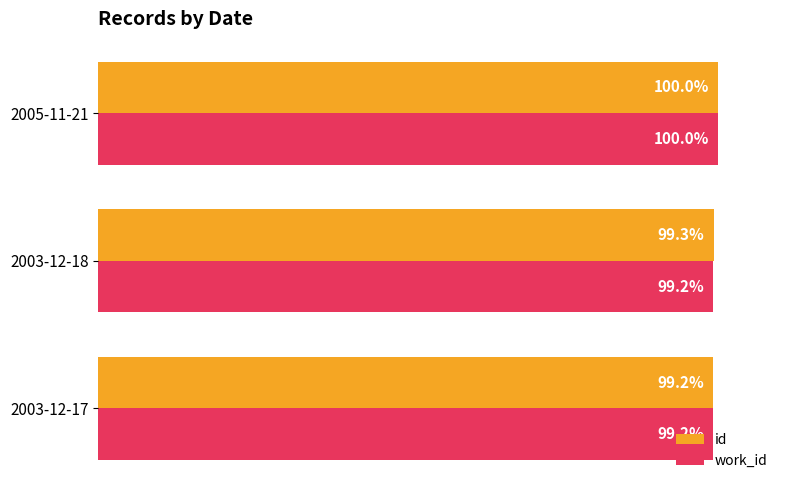

List the series in order of their overall mean, highest first.

id, work_id